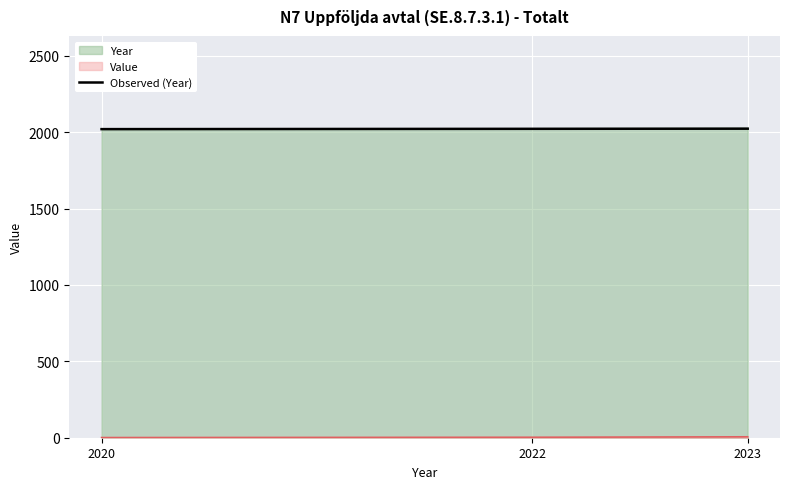

Approximately how many times larger is the value at 2020 compared to 2022?

1.0